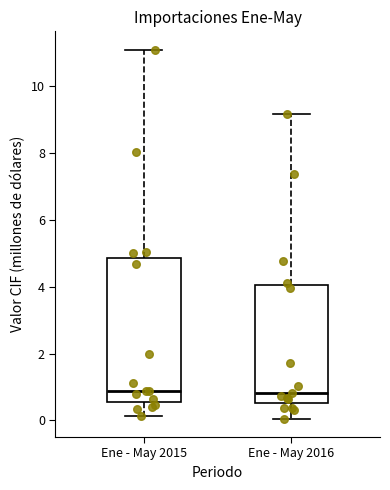

Where does the median line of the box for Ene - May 2016 sit on the y-axis? The values are not printed on the chart, so give them approximately, as read against the axis.

0.8